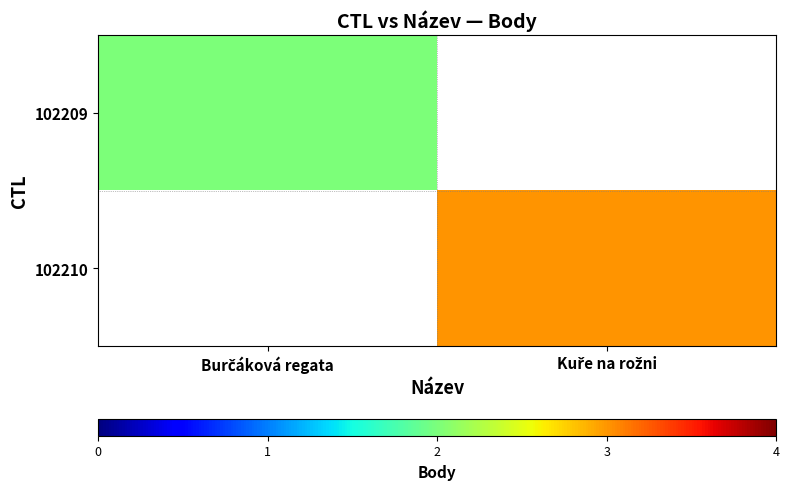

Rank the series at Burčáková regata from highest to lowest value.

102209, 102210